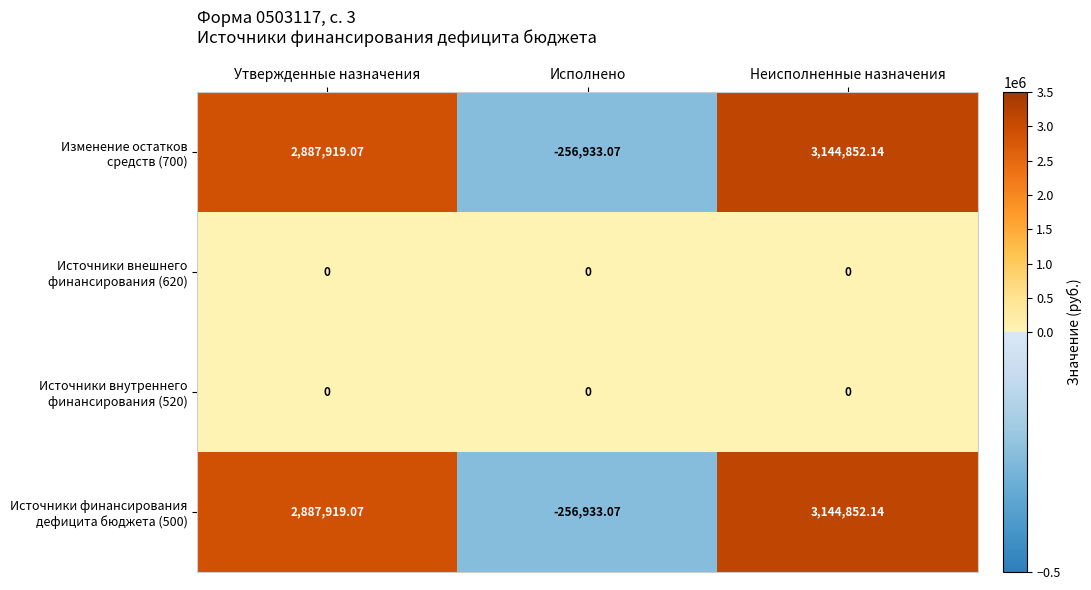

Which label corresponds to the smallest value in the chart?

Исполнено